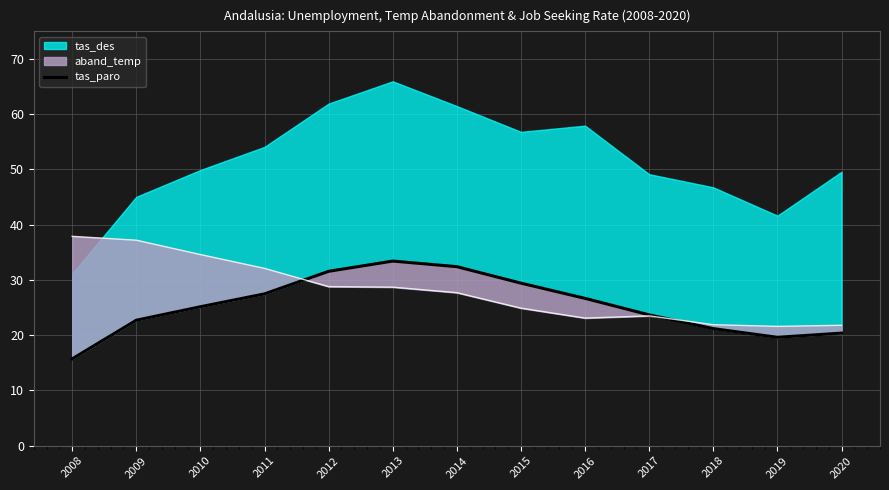

What is the difference between the maximum and minimum values?

17.7